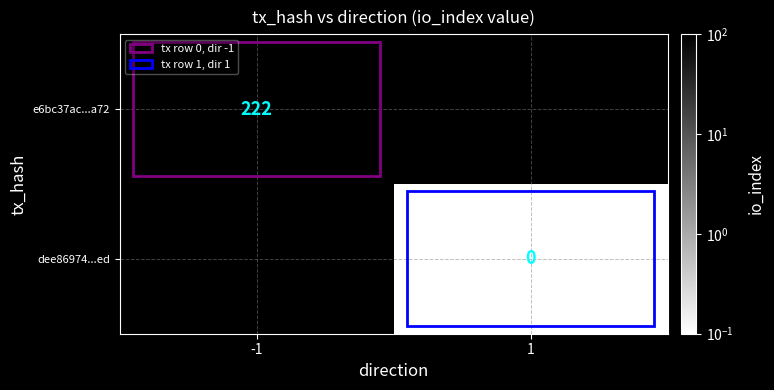

The value of e6bc37ac...a72 at -1 is 222.0. True or false?

True